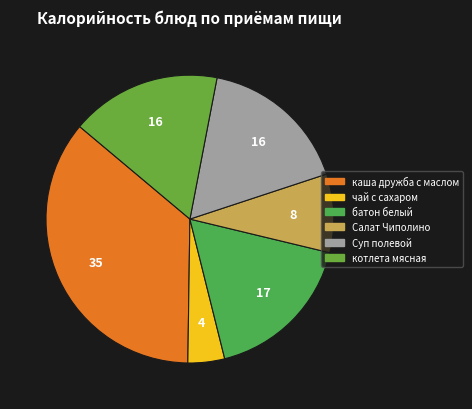

To the nearest percent, what is the combined percentage of Салат Чиполино and котлета мясная?

26%